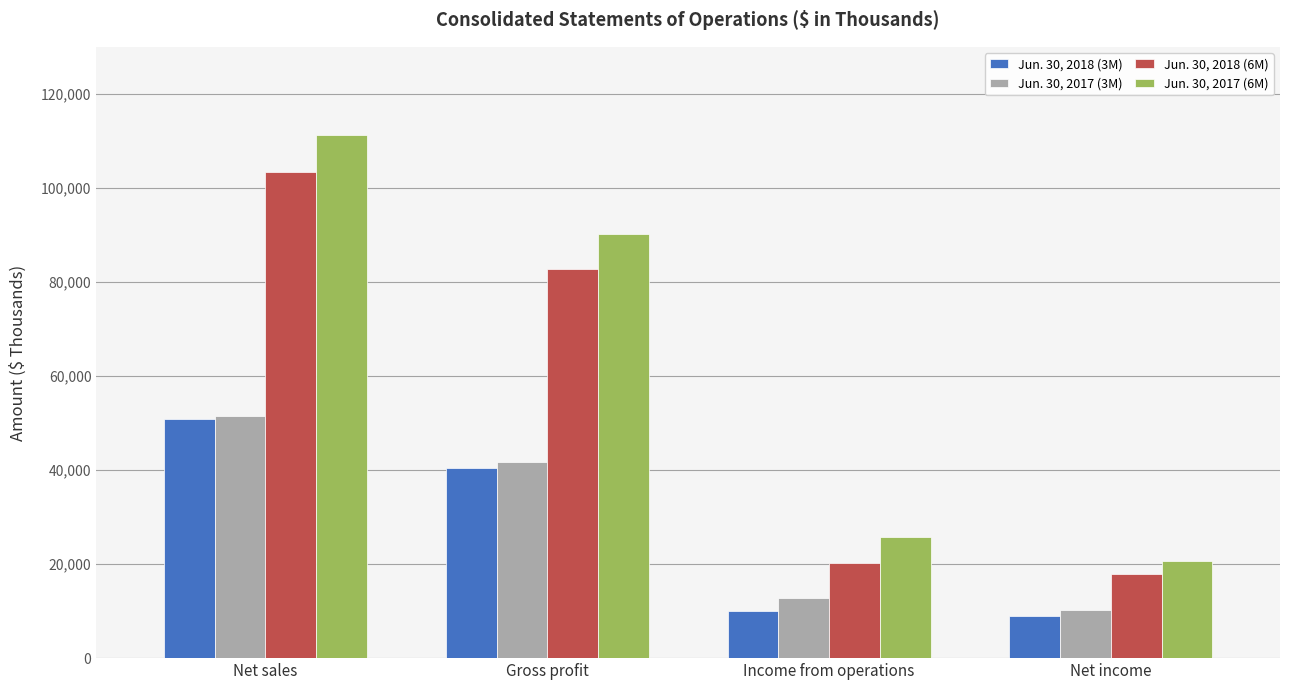

Are the bars horizontal?

No